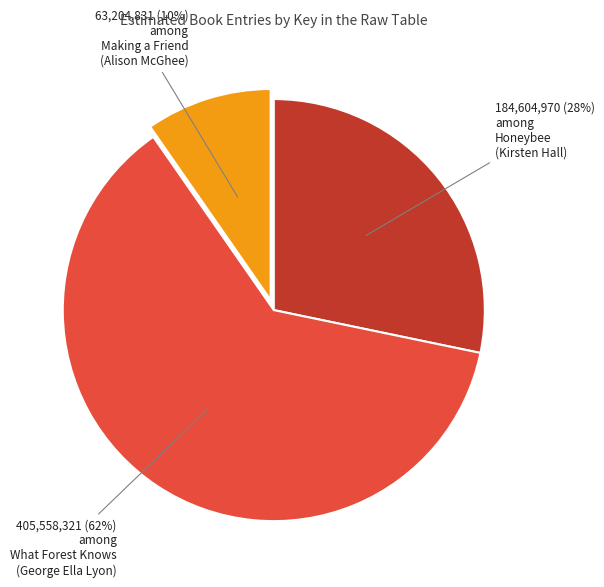

To the nearest percent, what is the average slice percentage?

33%